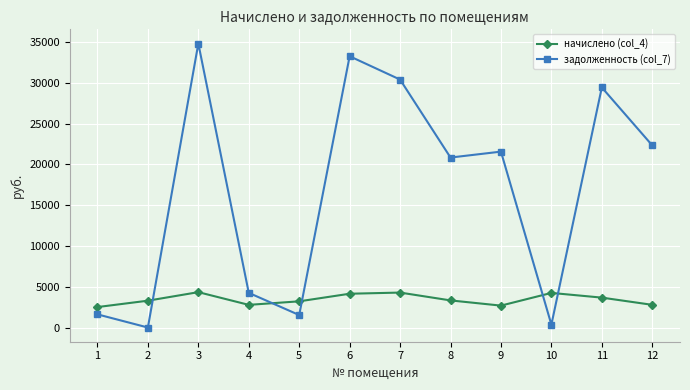

How many distinct data groups are displayed?

2